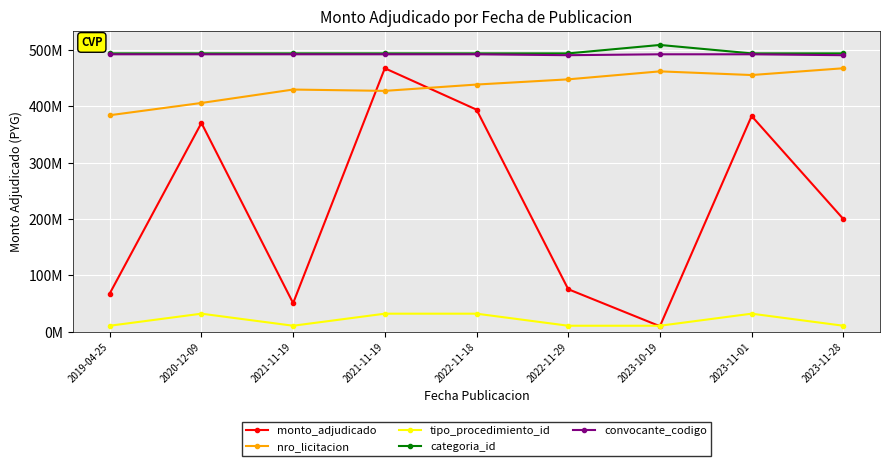

Does the chart have visible grid lines?

Yes